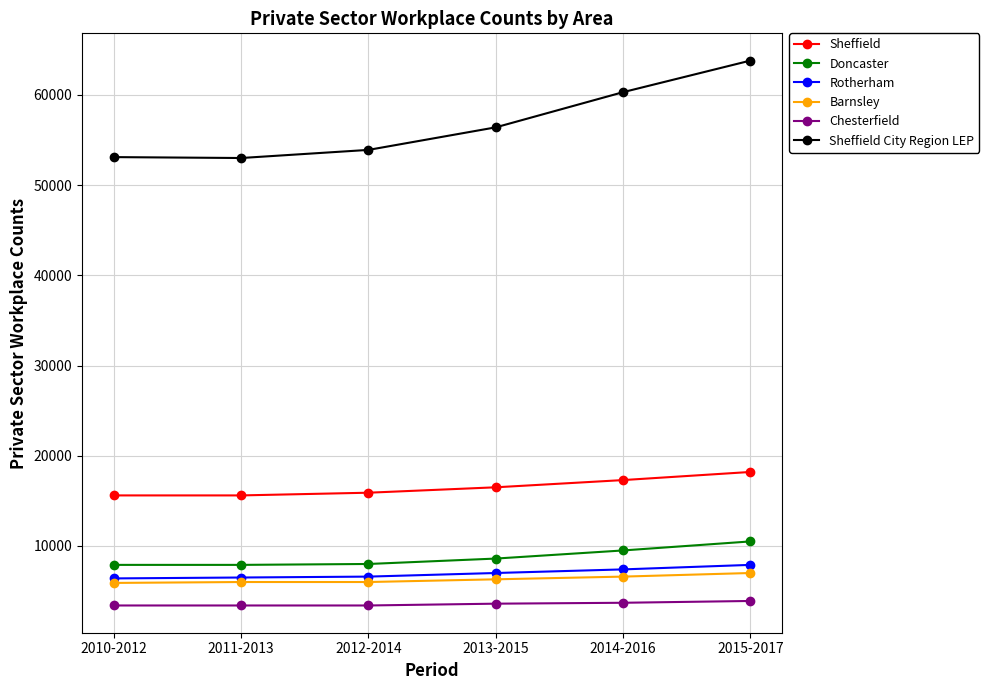

What is the smallest value displayed?

3400